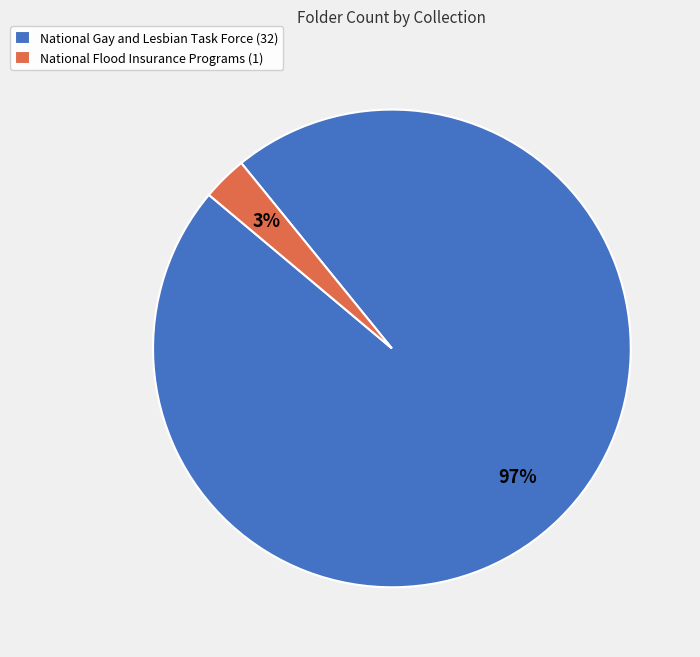

Rank the categories by value from highest to lowest.

National Gay and Lesbian Task Force, National Flood Insurance Programs